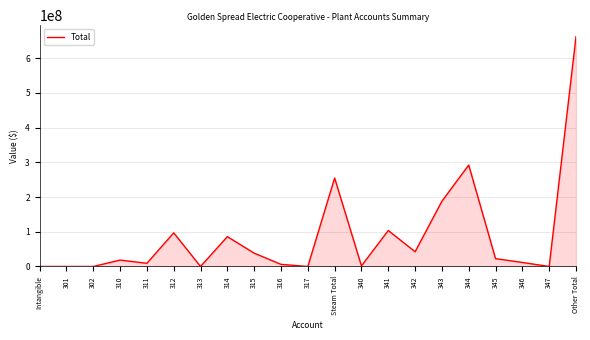

True or false: there are more than 2 points higher than both neighbors.

True